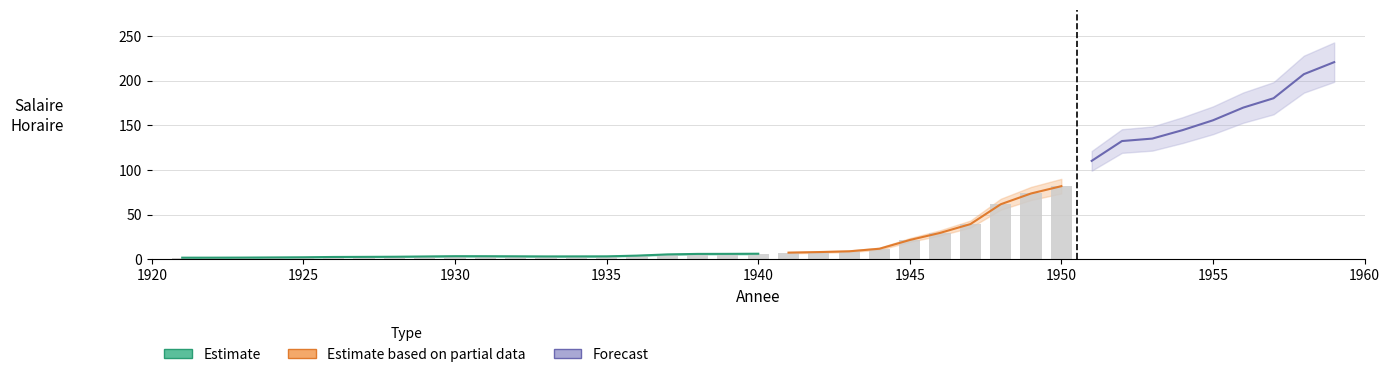

Is it true that Salaire Horaire lower equals 121.7 at 1953?

True